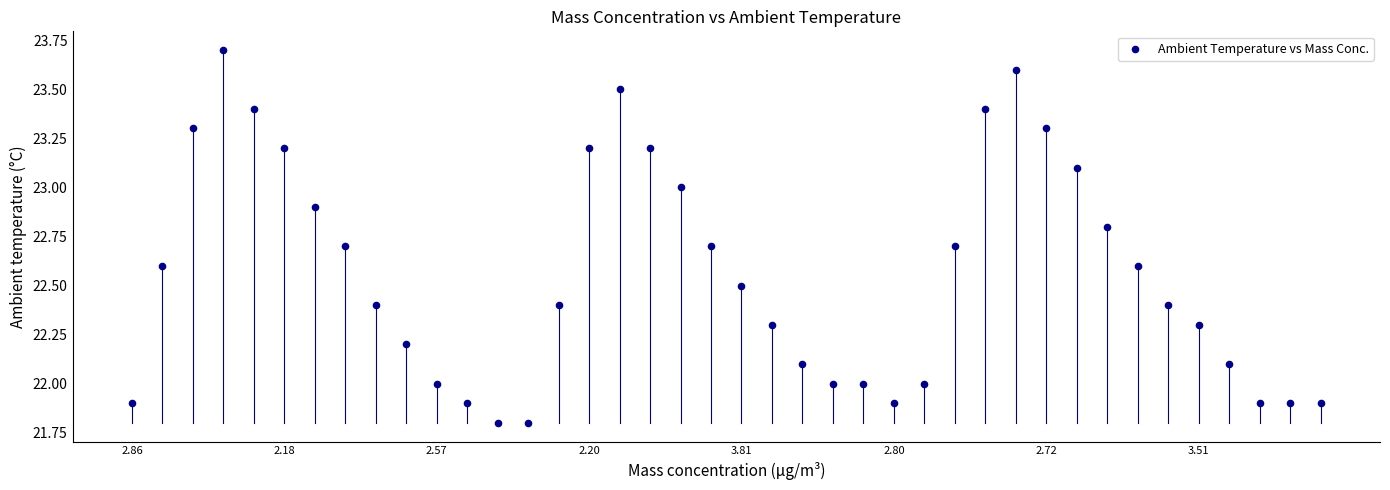

What is the range of Y values (max minus min)?

1.9